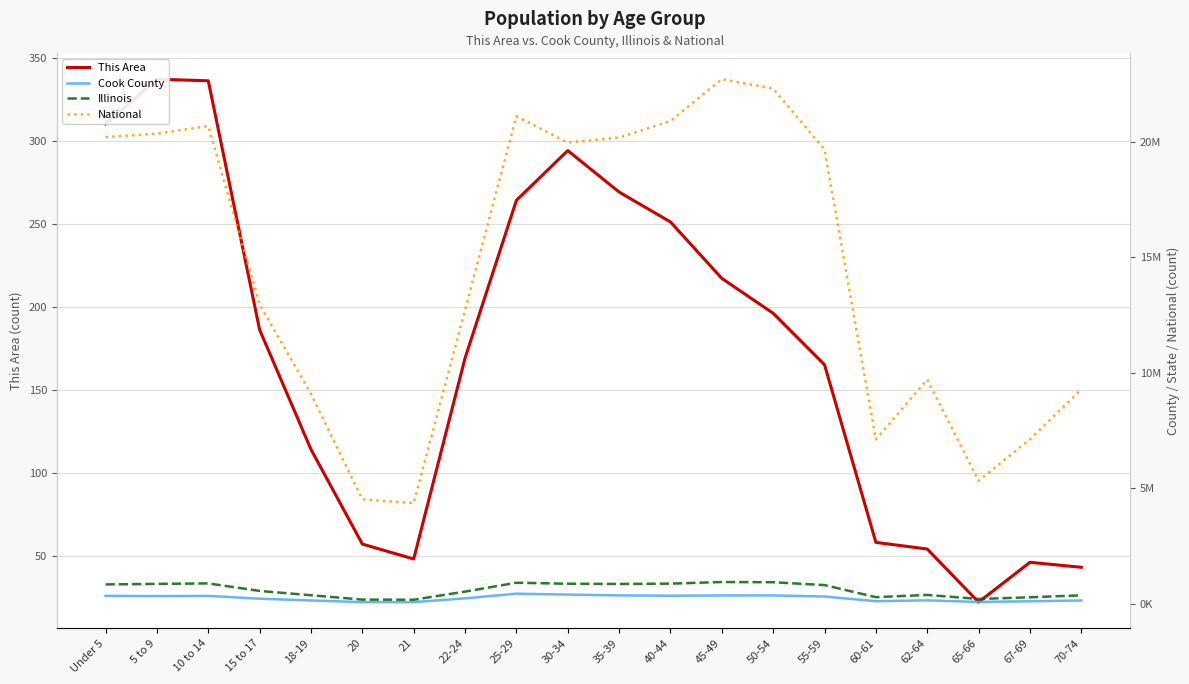

Does the chart have visible grid lines?

Yes